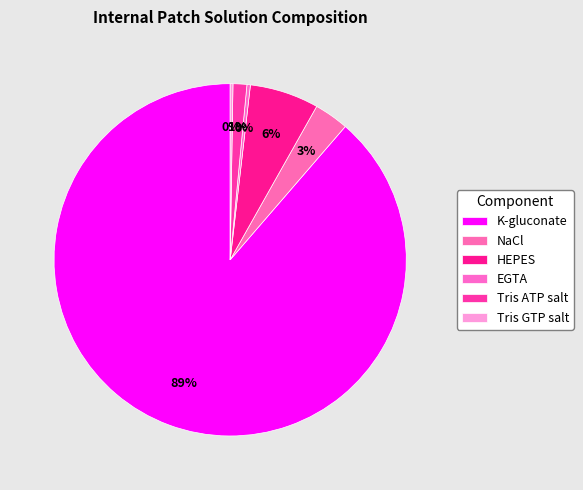

Between EGTA and K-gluconate, which is larger?

K-gluconate